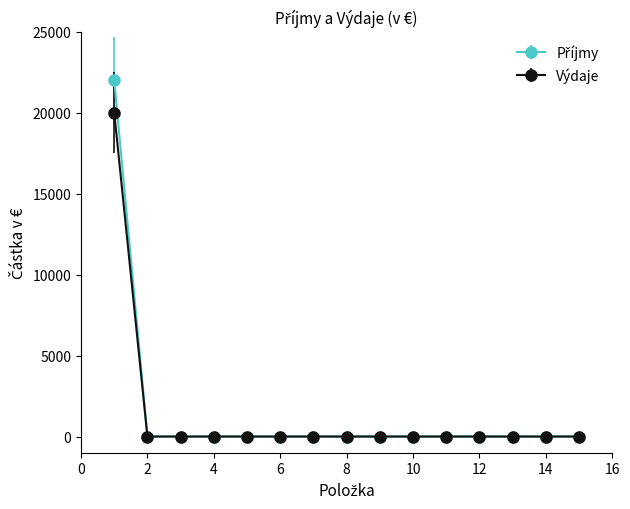

What is the highest value of the Výdaje series?

20000